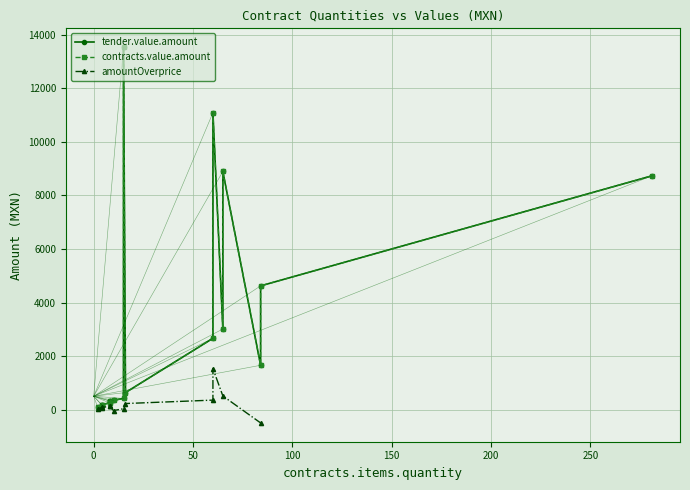

What is the value of the contracts.value.amount point at the 15th from the left?

8893.2